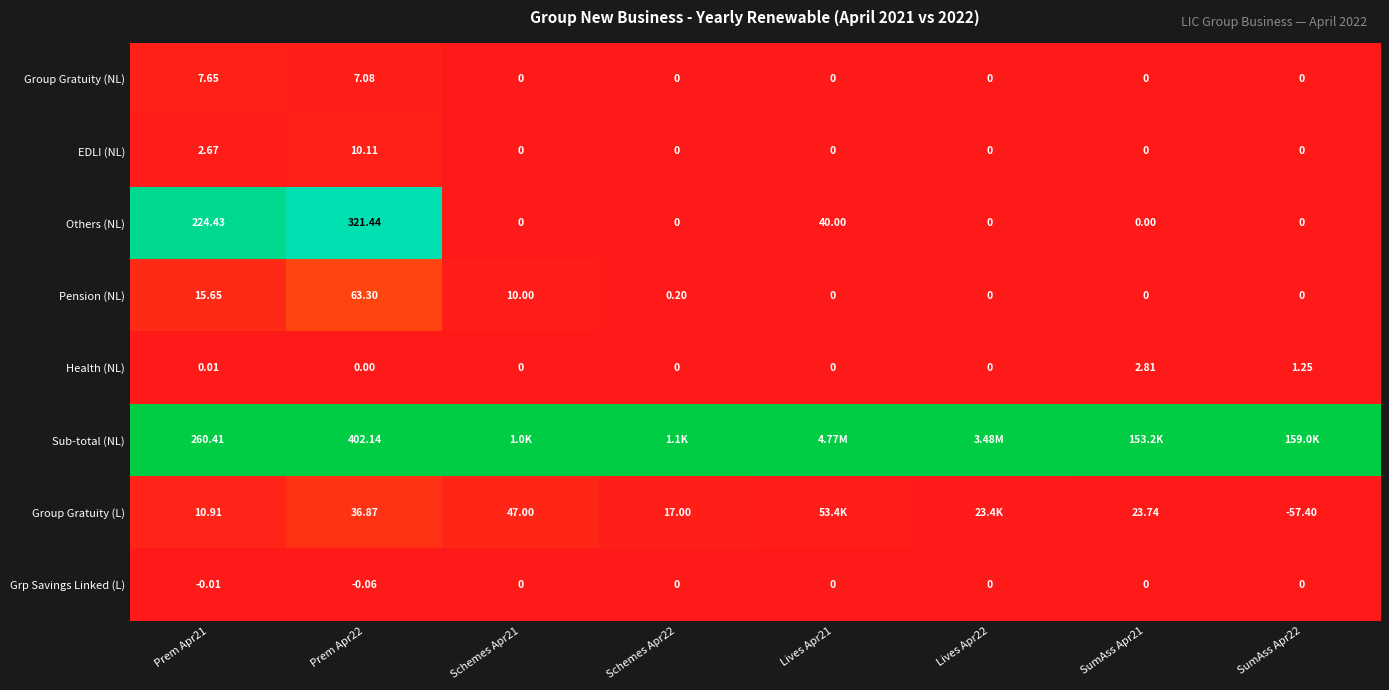

Is the value of Grp Savings Linked (L) at SumAss Apr22 greater than the value of Health (NL) at SumAss Apr22?

No